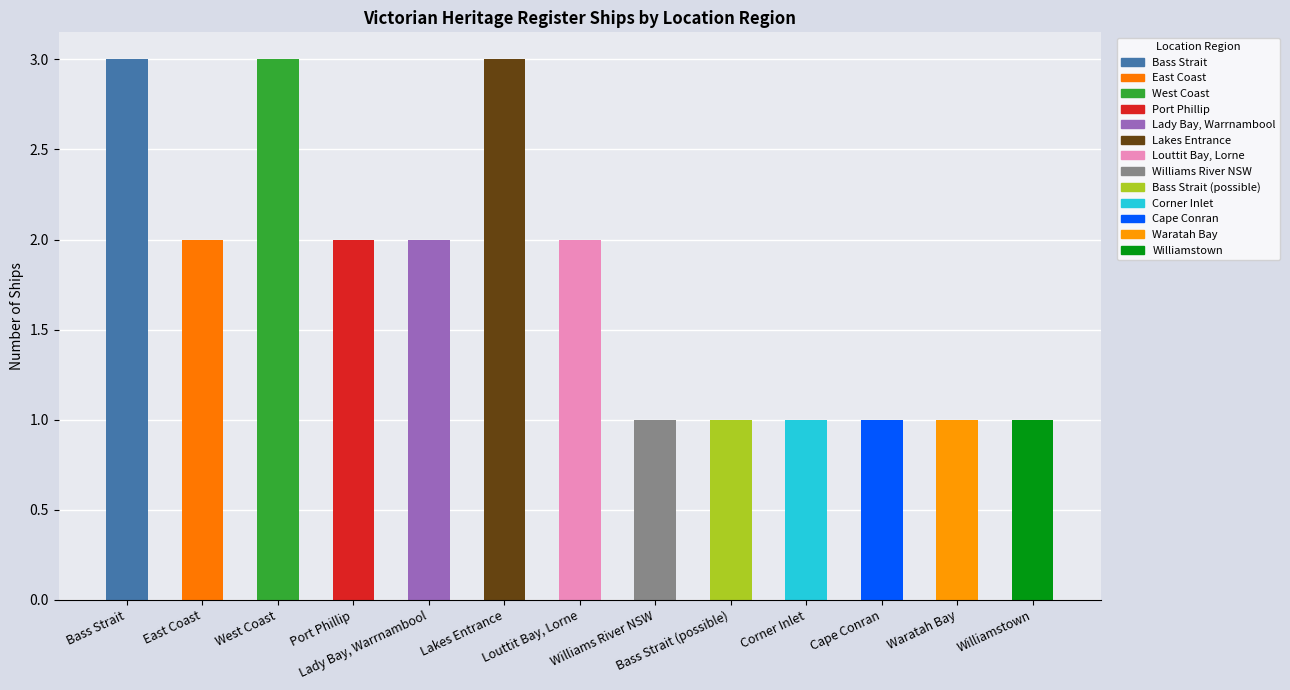

What position from the right is Louttit Bay, Lorne?

7